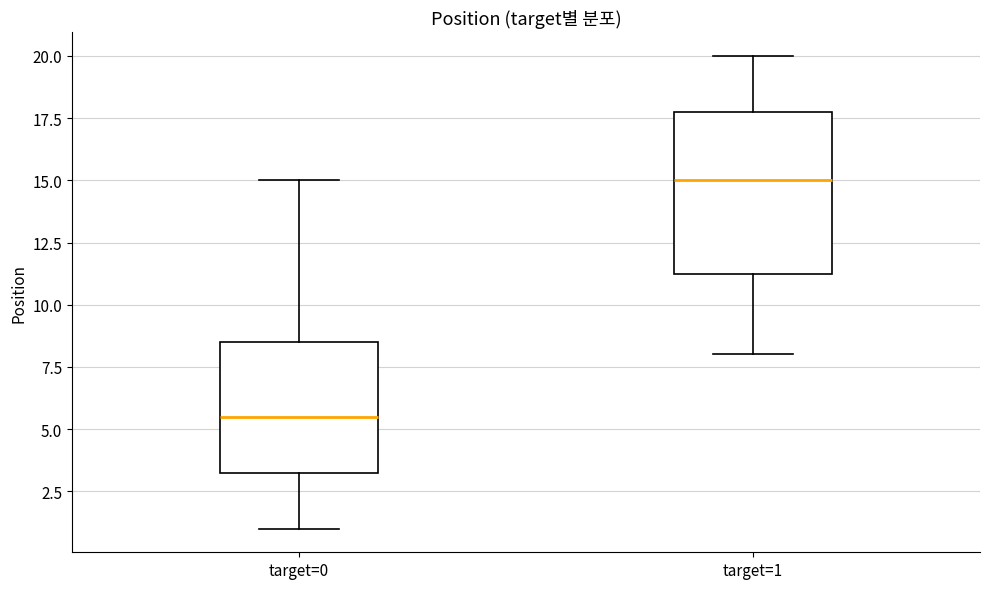

Which box's median line is the highest?

target=1